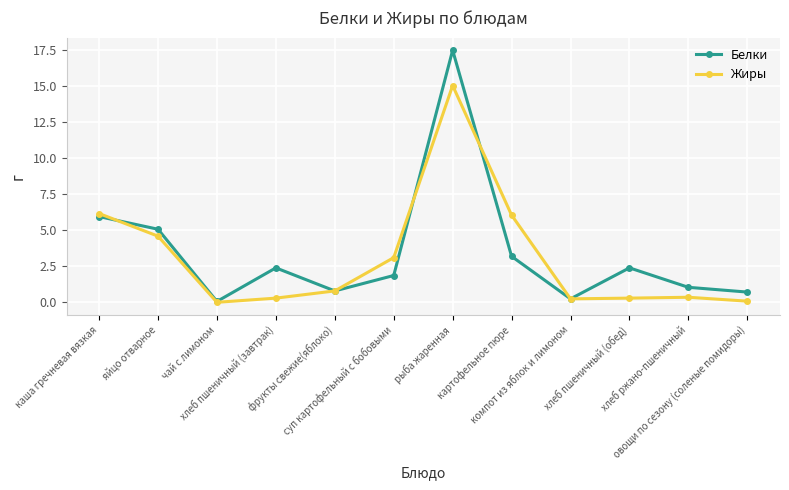

What position from the right is компот из яблок и лимоном?

4